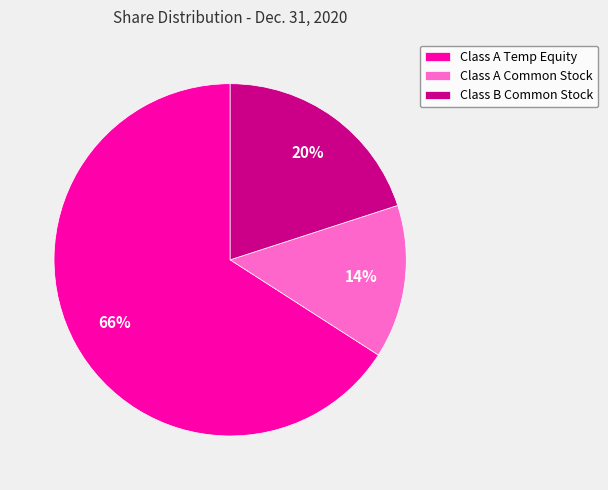

How many segments does this pie chart have?

3